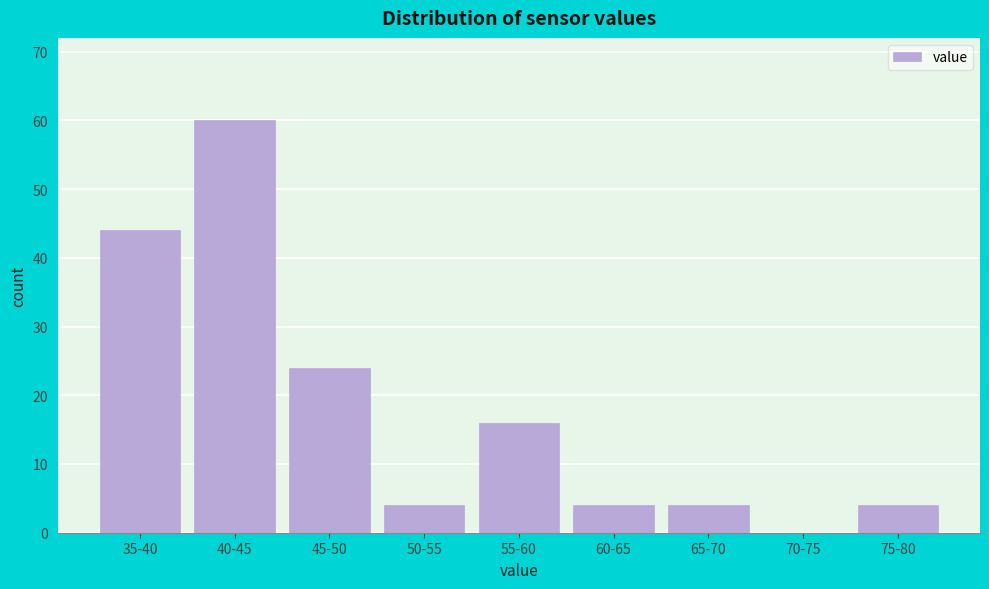

Reading left to right, what are all the values shown in this chart?

35-40=44	40-45=60	45-50=24	50-55=4	55-60=16	60-65=4	65-70=4	70-75=0	75-80=4